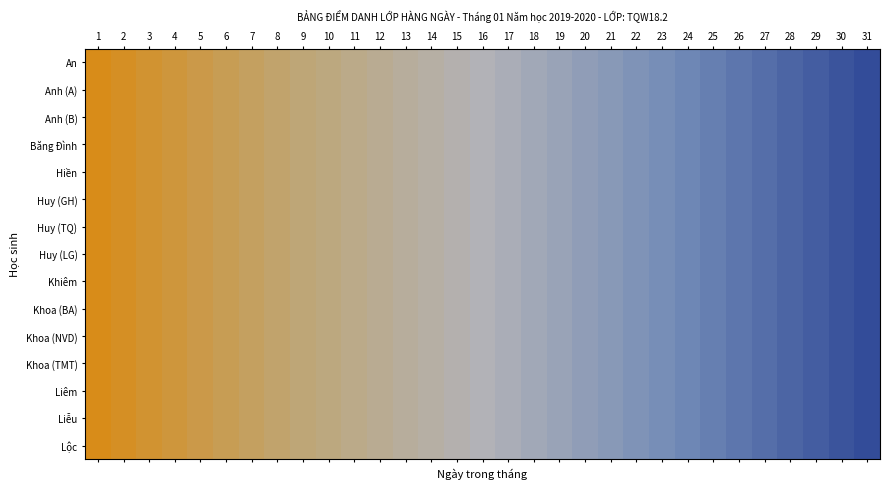

How many series are shown in this chart?

15